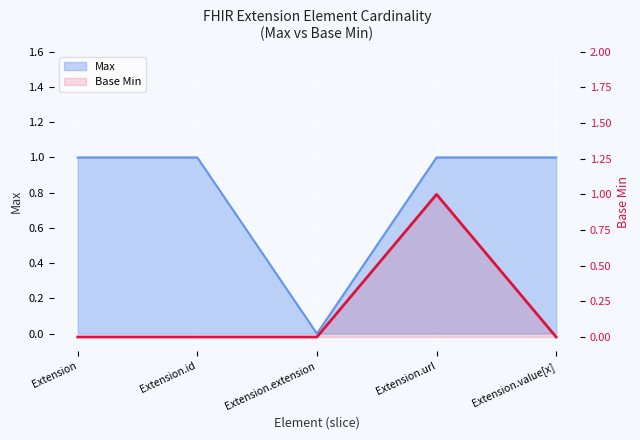

What is the label of the 4th point from the right?

Extension.id